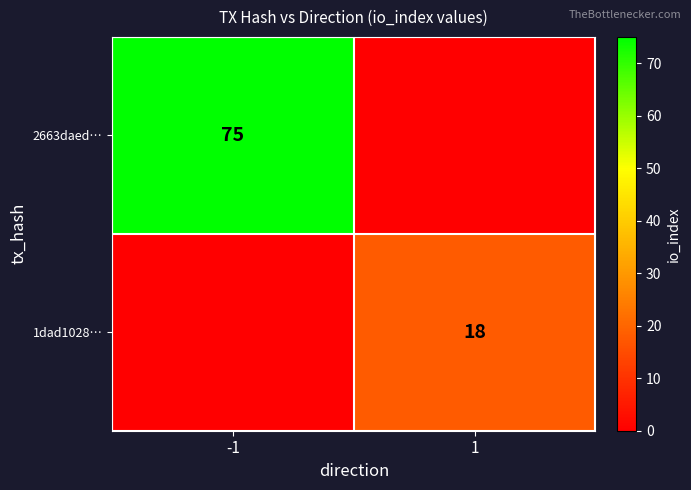

True or false: 1dad1028… has a value of 18 at 1.

True